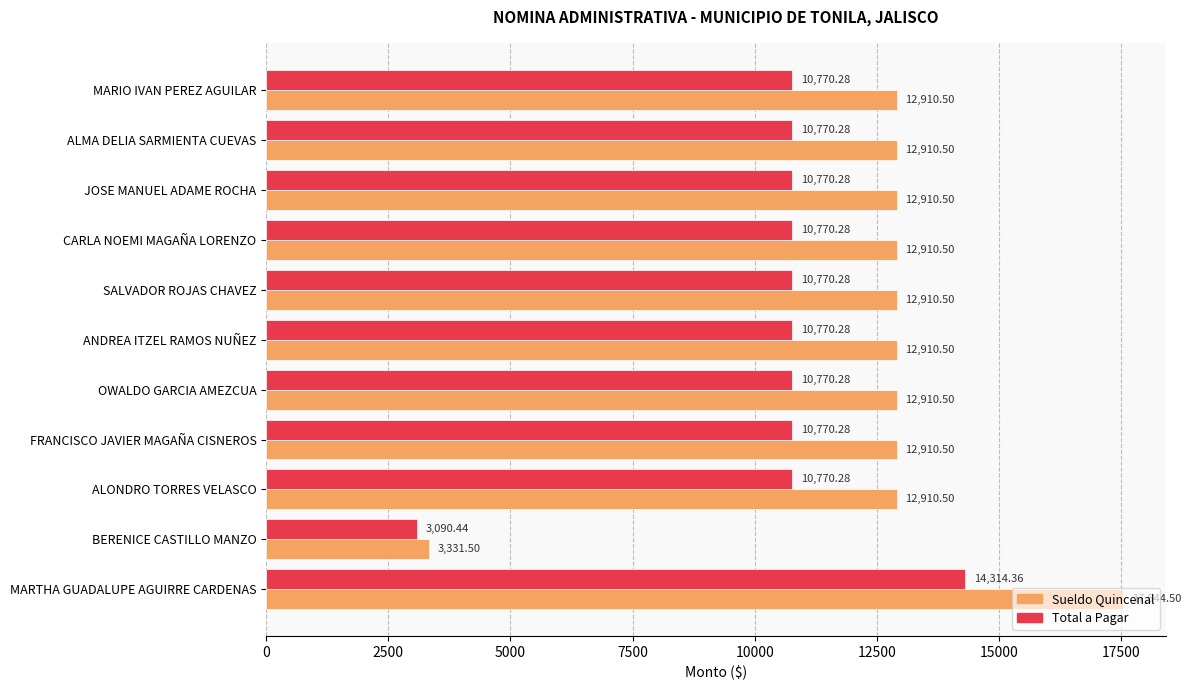

What is the difference between the maximum and minimum values in the Total a Pagar series?

11223.9